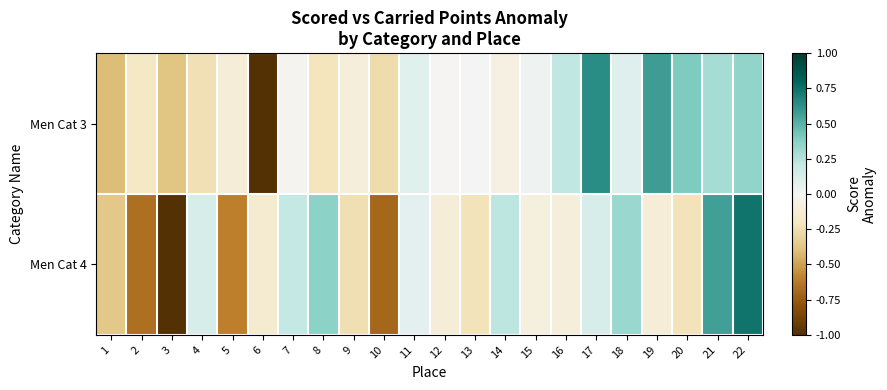

List the series in order of their peak value, highest first.

Men Cat 4, Men Cat 3